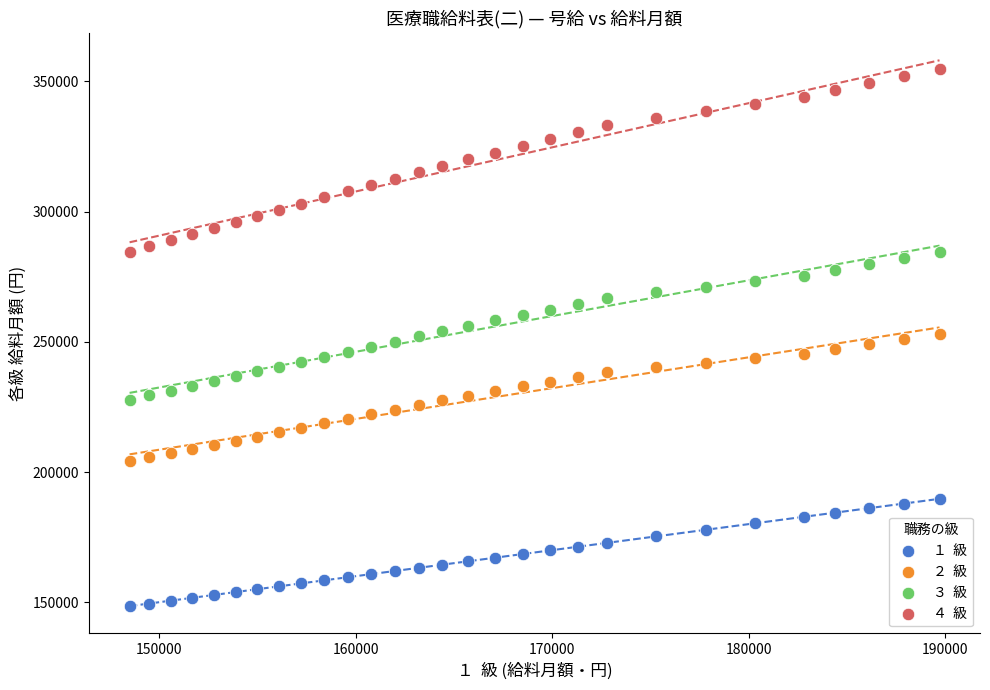

Across all data points, what is the range of X values (max minus min)?

41200